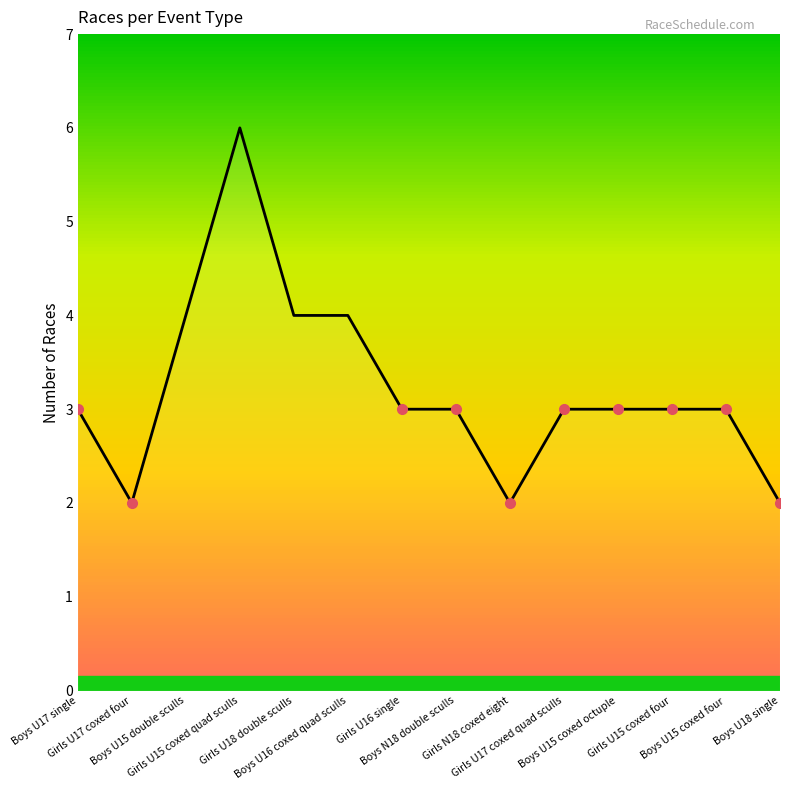

What is the difference between the maximum and minimum values?

4